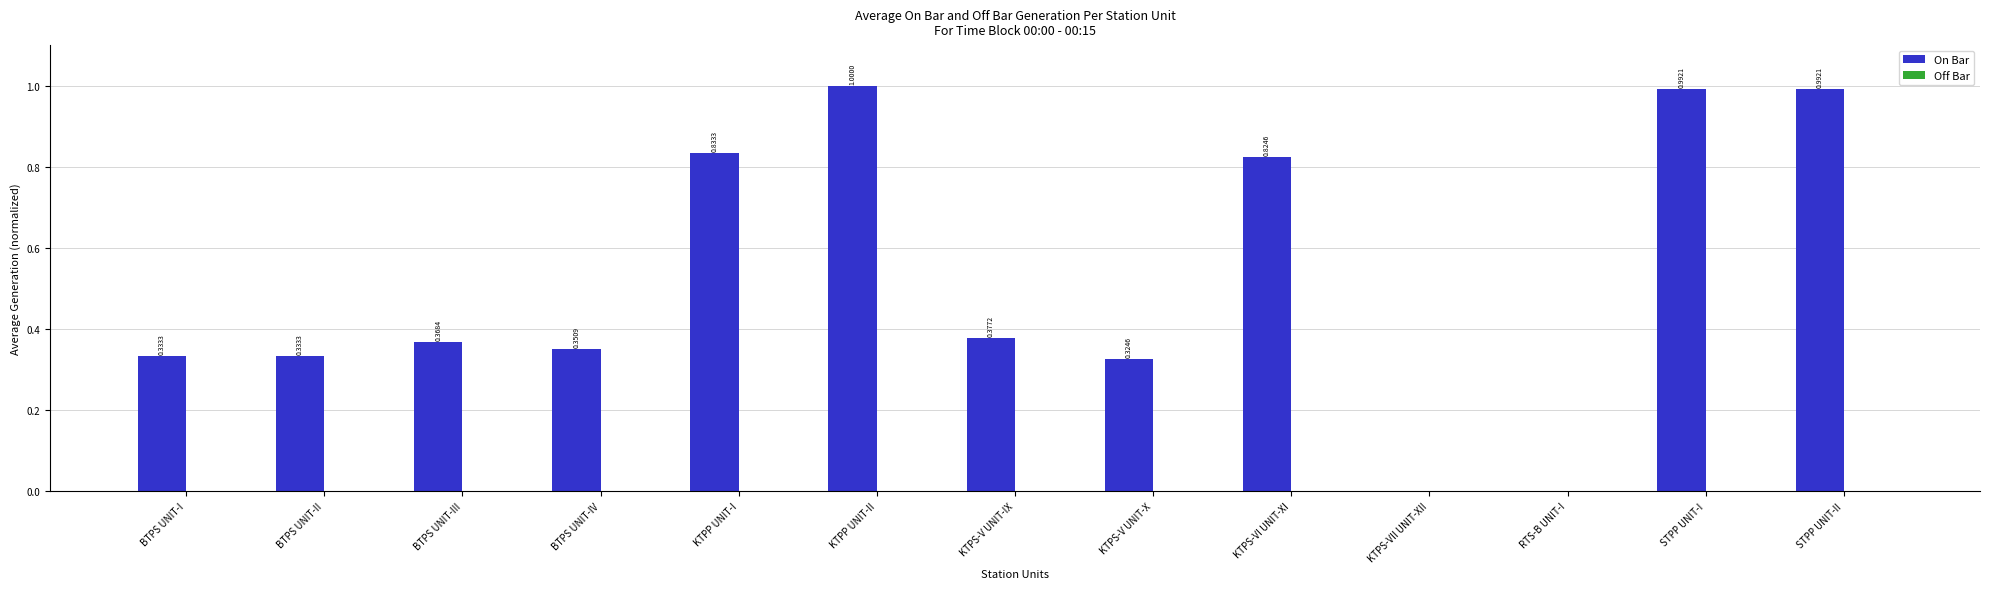

What is the sum of all values?

6.7